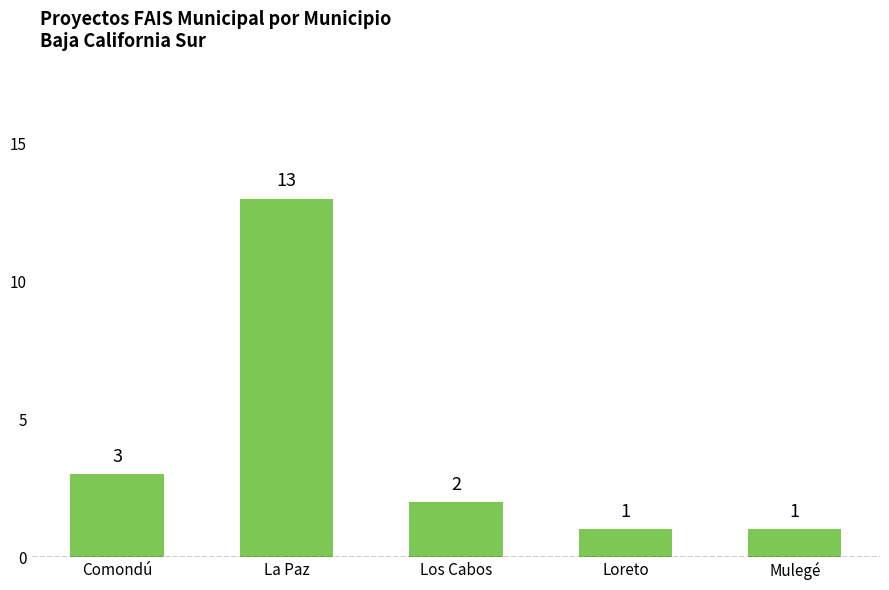

Which label corresponds to the largest value in the chart?

La Paz